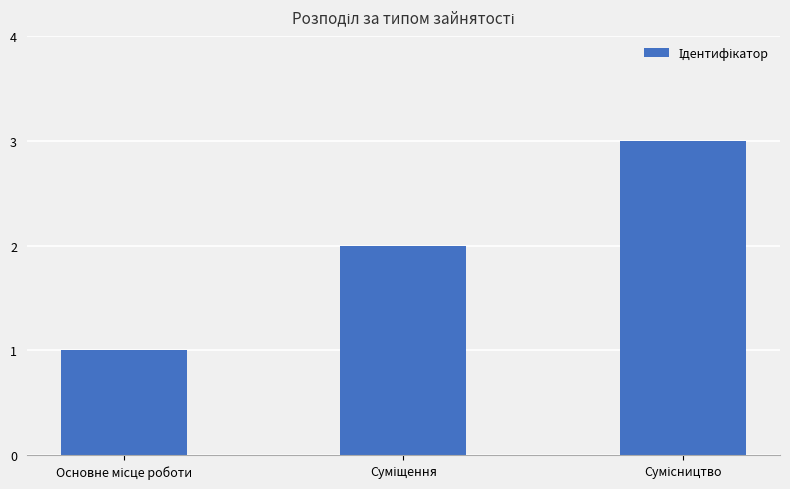

How many data points are less than 2?

1